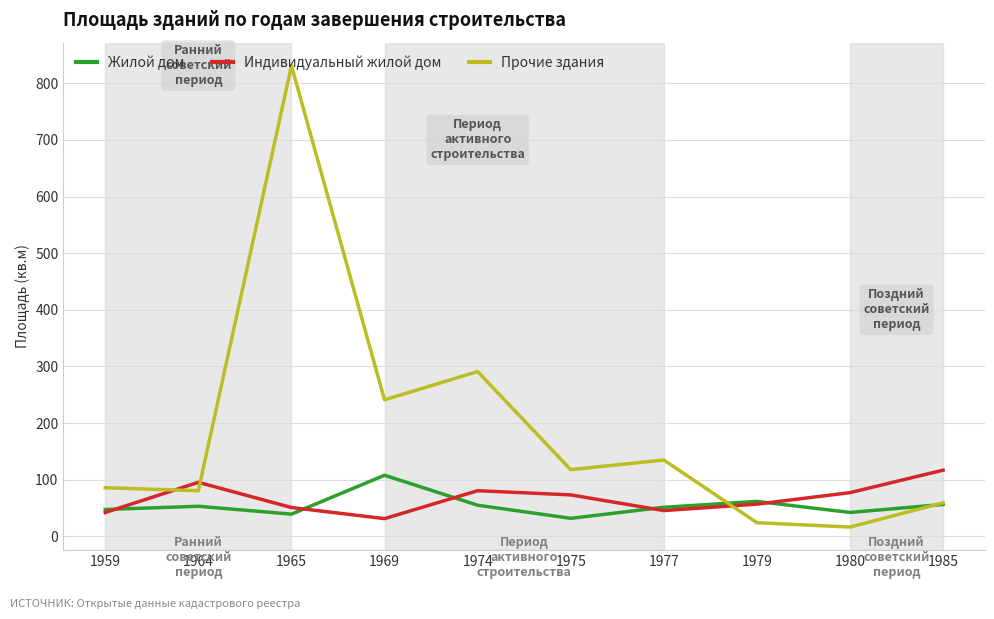

What value does the Индивидуальный жилой дом series have at 1979?

56.7